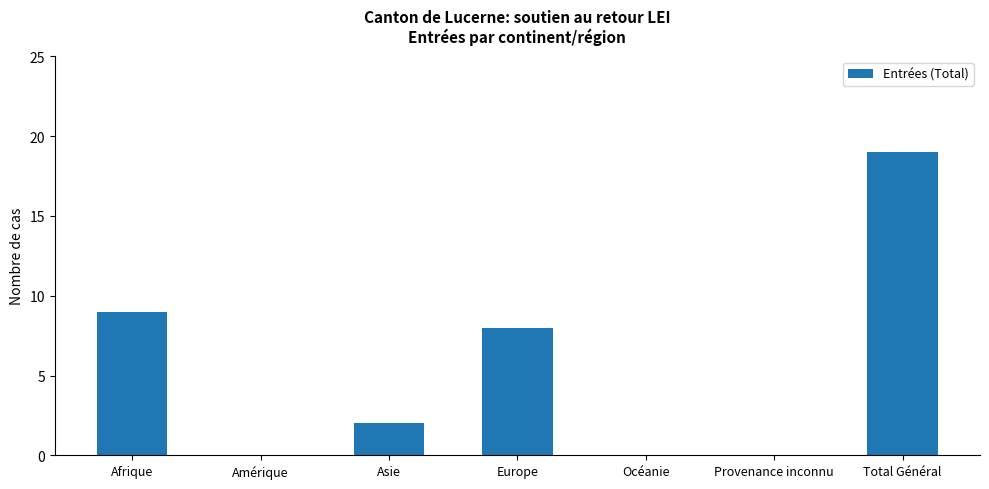

What is the change in value from Afrique to Provenance inconnu?

-9